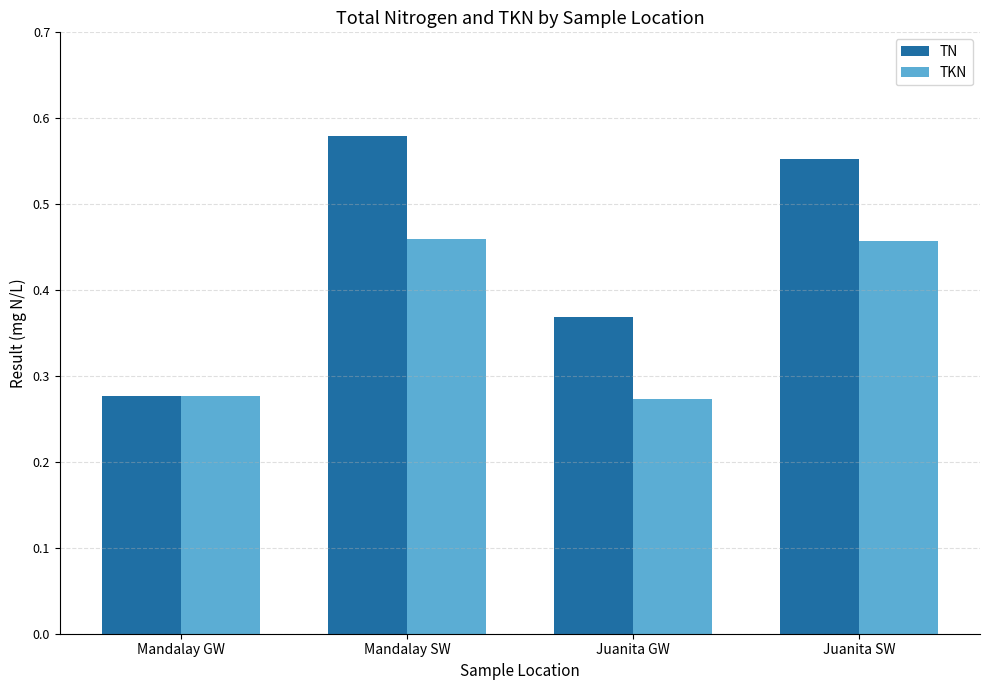

True or false: TN has a value of 0.4 at Mandalay GW.

False